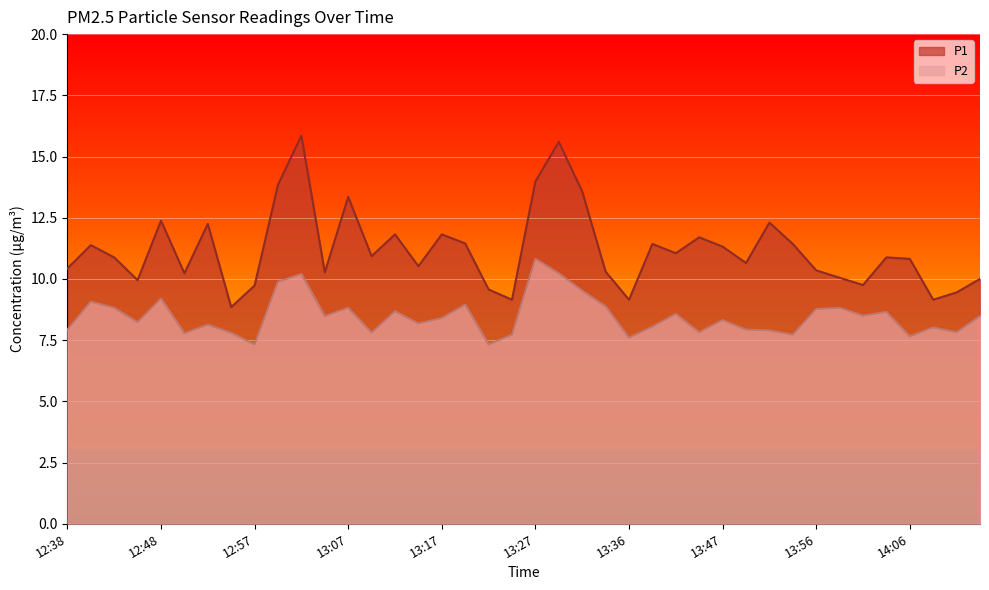

How many lines are shown in the chart?

2